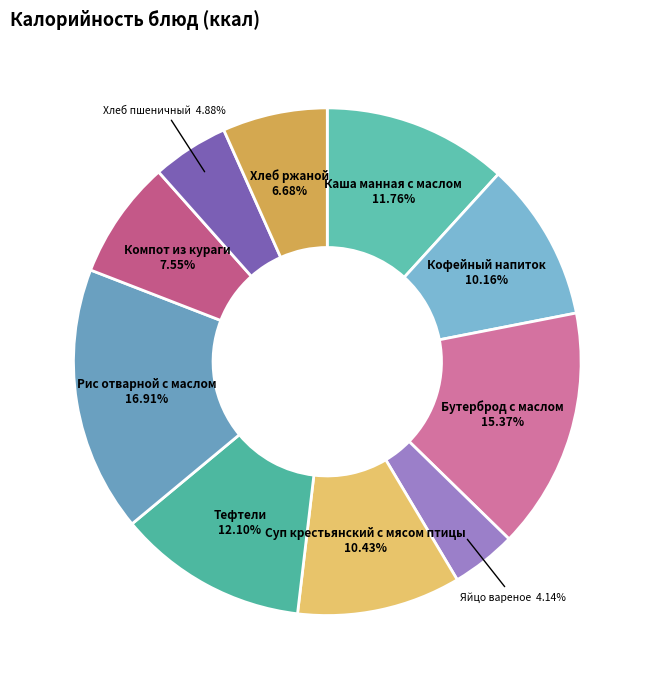

Does any single category account for the majority?

No